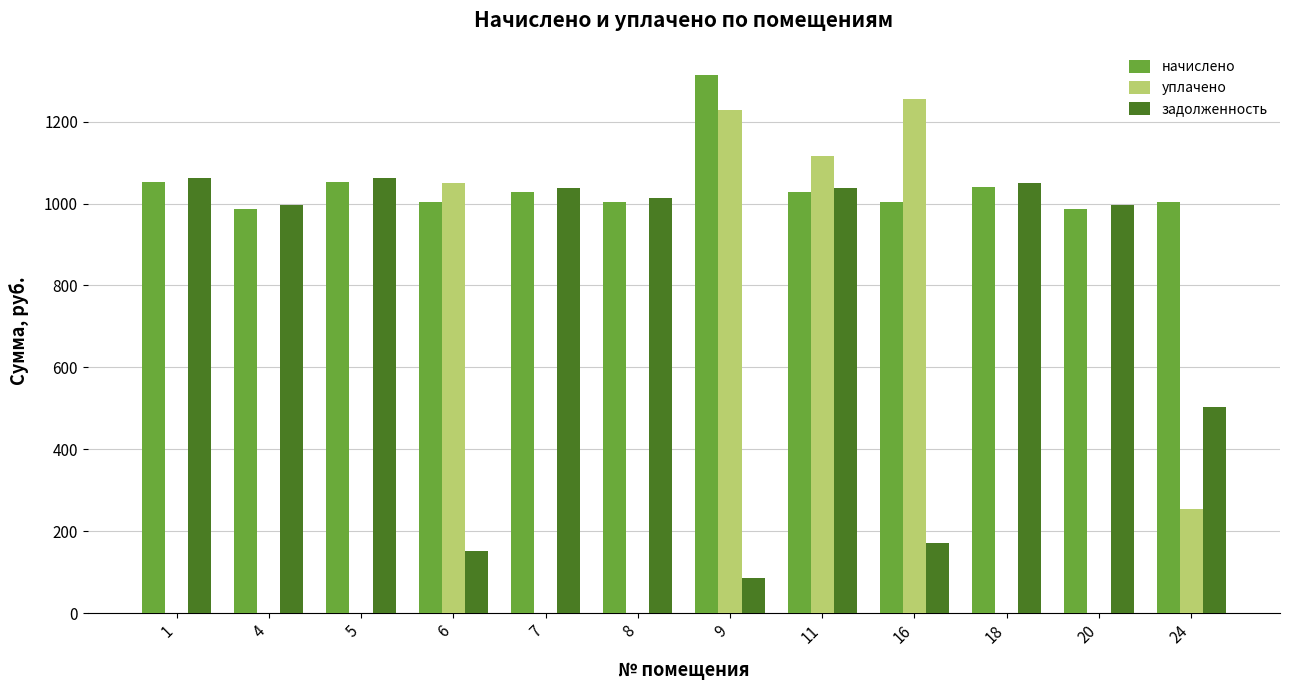

What is the sum of all начислено values?

12499.9